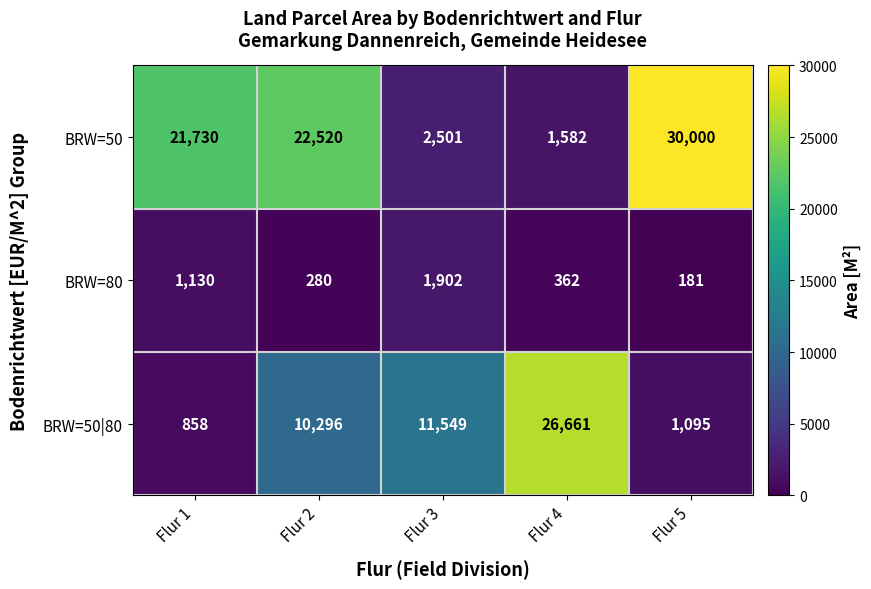

At Flur 3, list the series in order from smallest to largest.

BRW=80, BRW=50, BRW=50|80